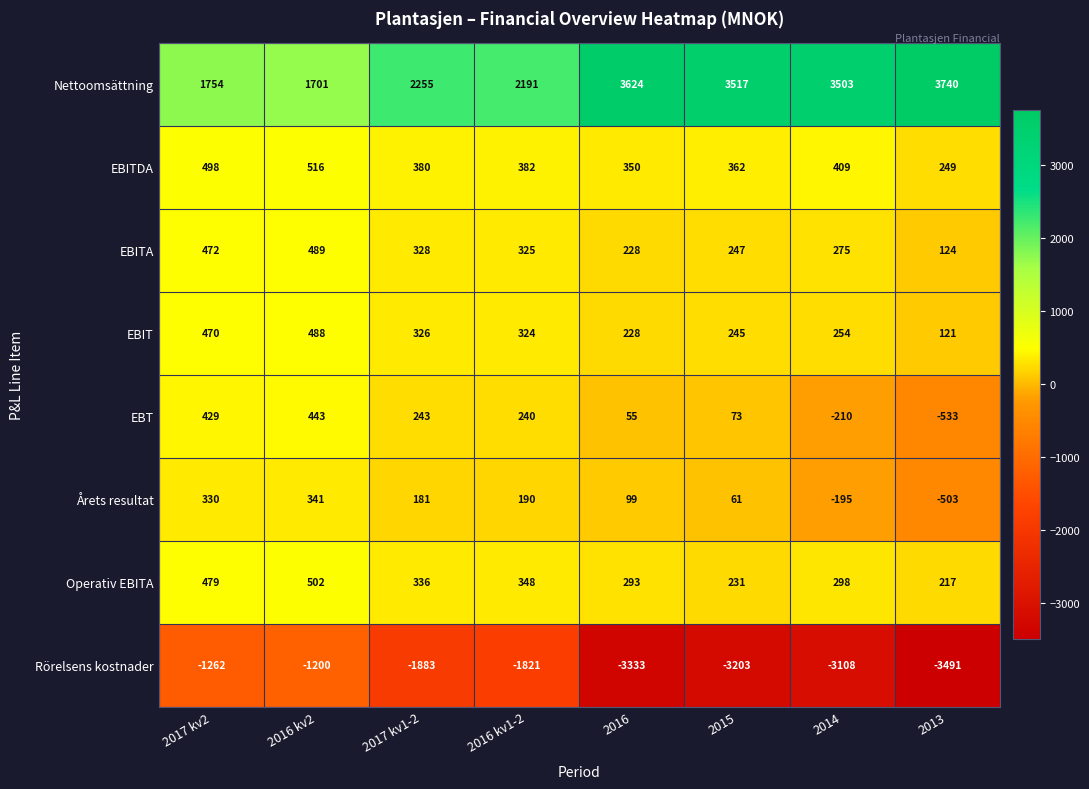

What is the difference between the Årets resultat values at 2015 and 2013?

564